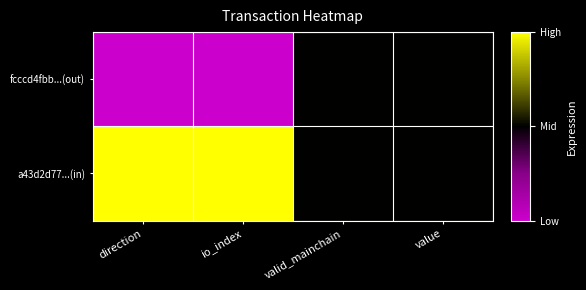

How many distinct data groups are displayed?

2